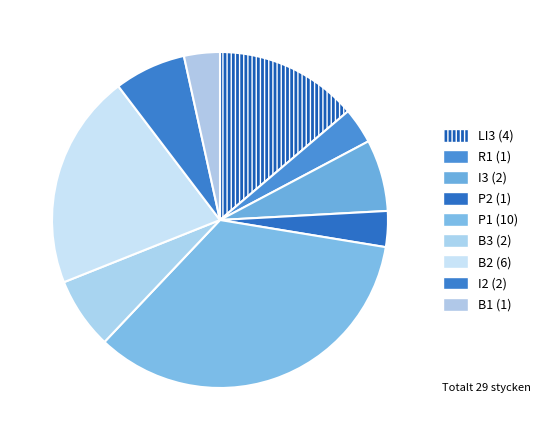

How many slices are in this pie chart?

9